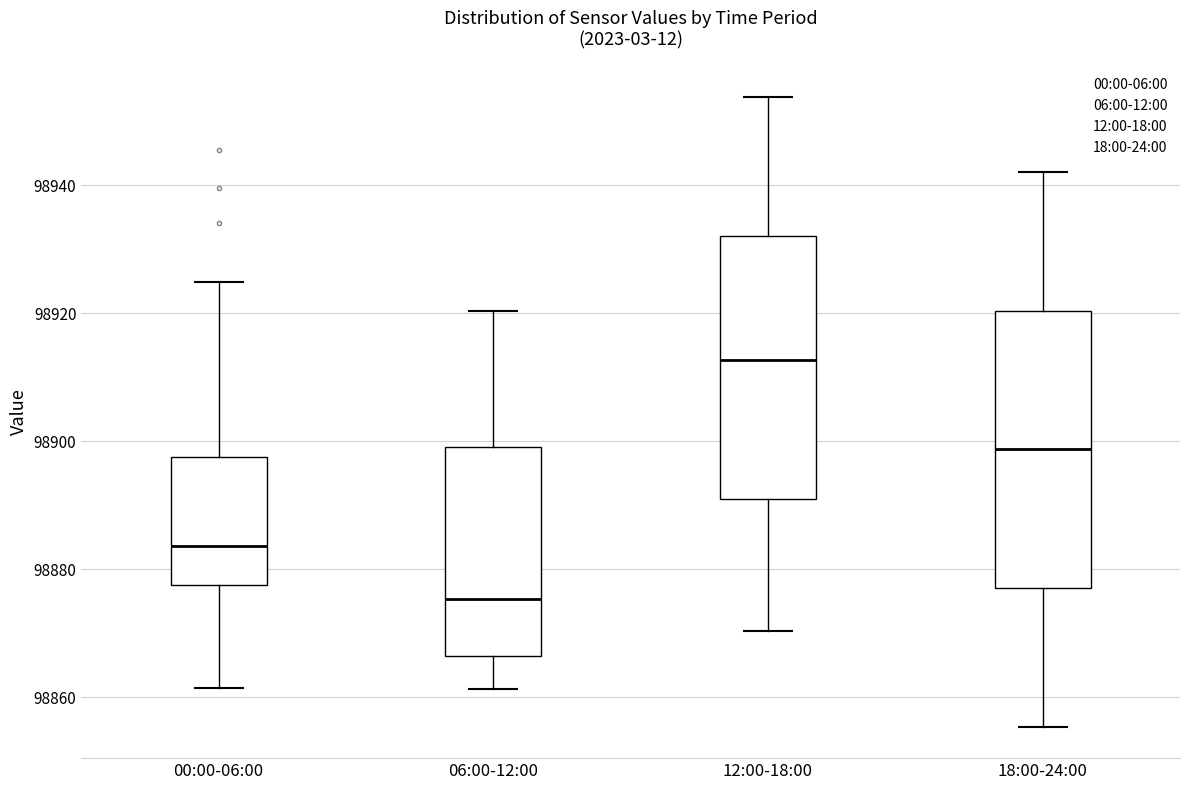

Which box has the lowest median line?

06:00-12:00